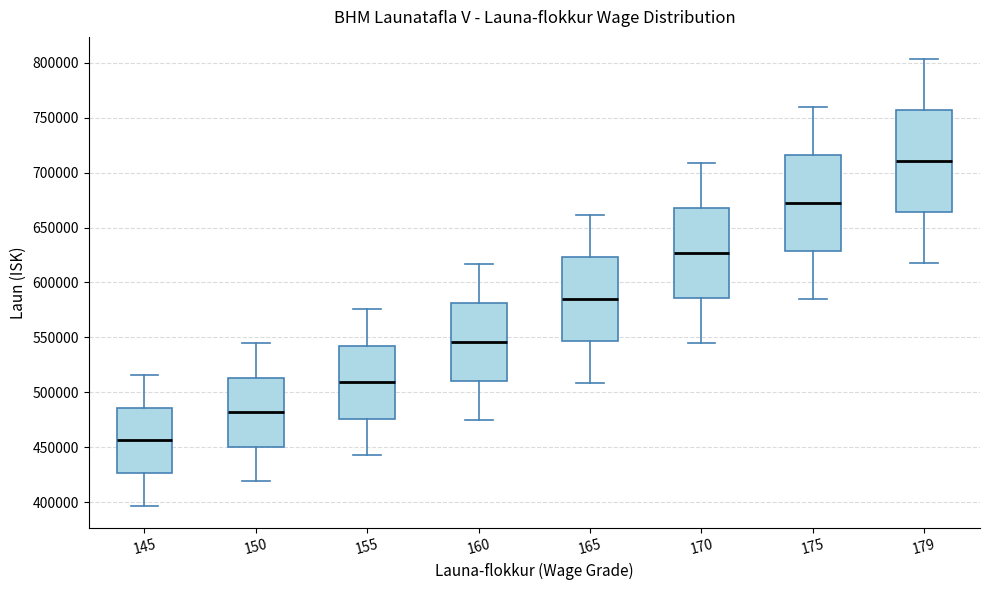

Which box is the tallest, from its lower edge to its upper edge?

179